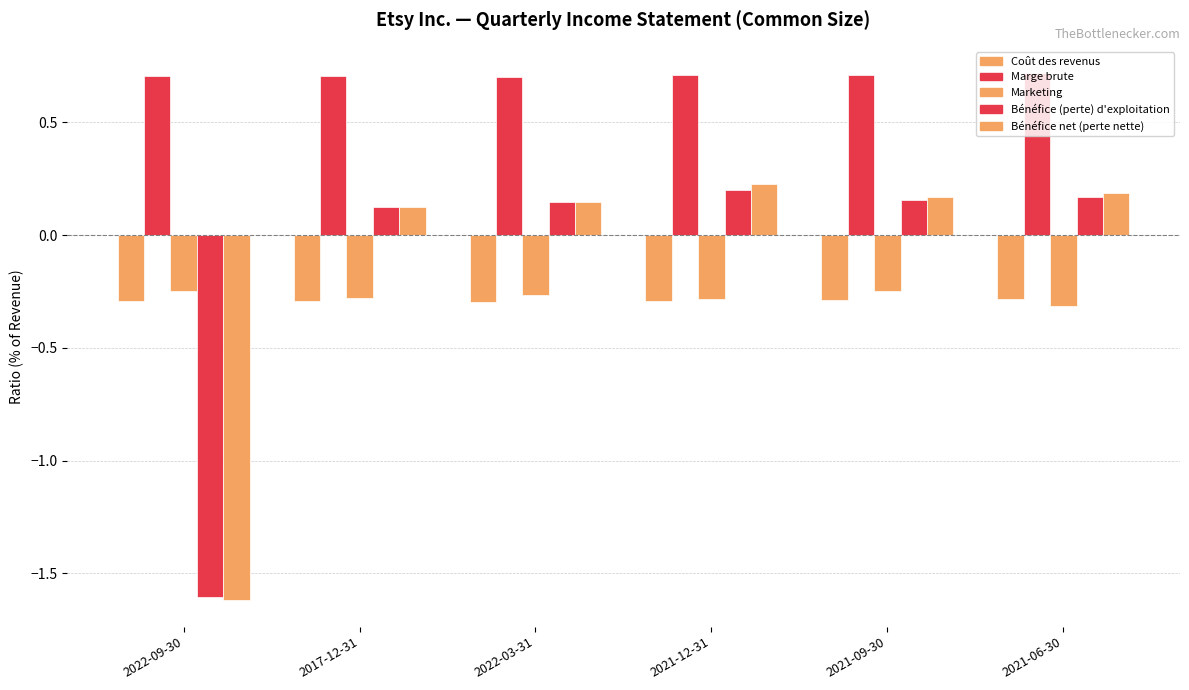

What value does the Marketing series have at 2022-03-31?

-0.3